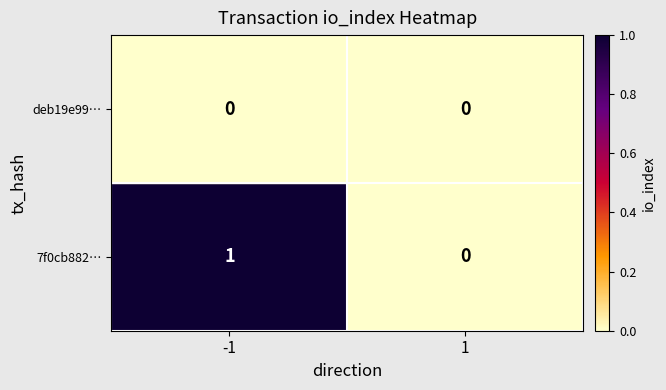

How many series are shown in this chart?

2